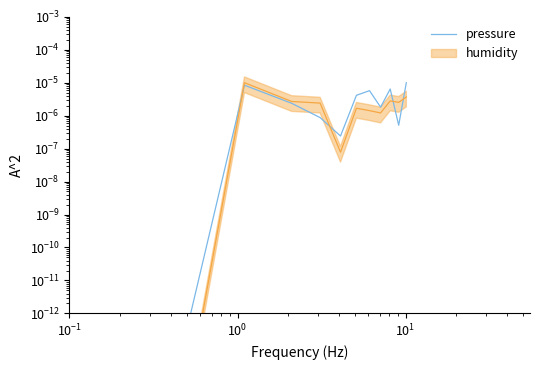

Is it true that the value at $\mathdefault{10^{1}}$ is 0.0?

False